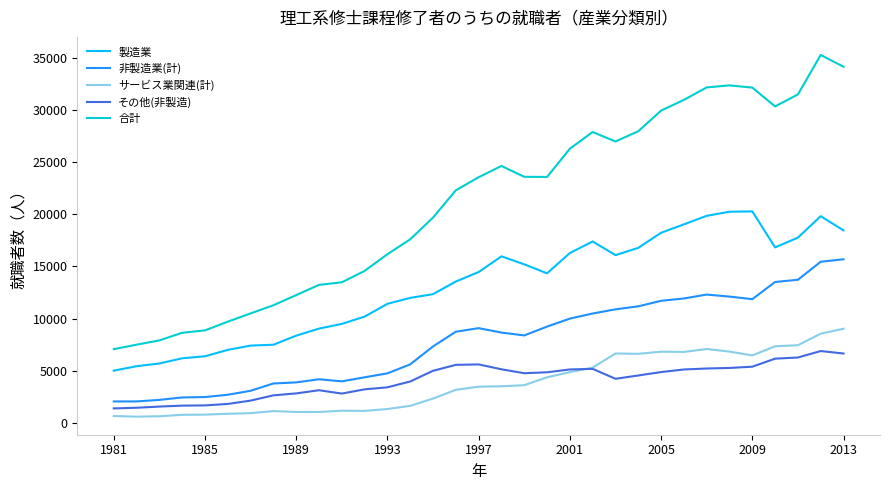

What is the lowest value of the 合計 series?

7077